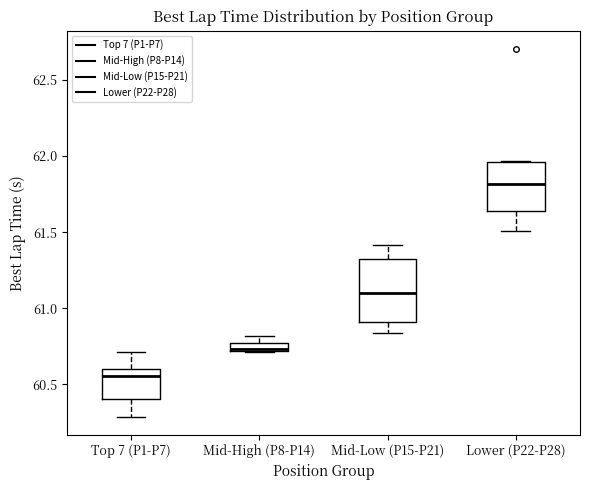

Which box has the highest median line?

Lower (P22-P28)